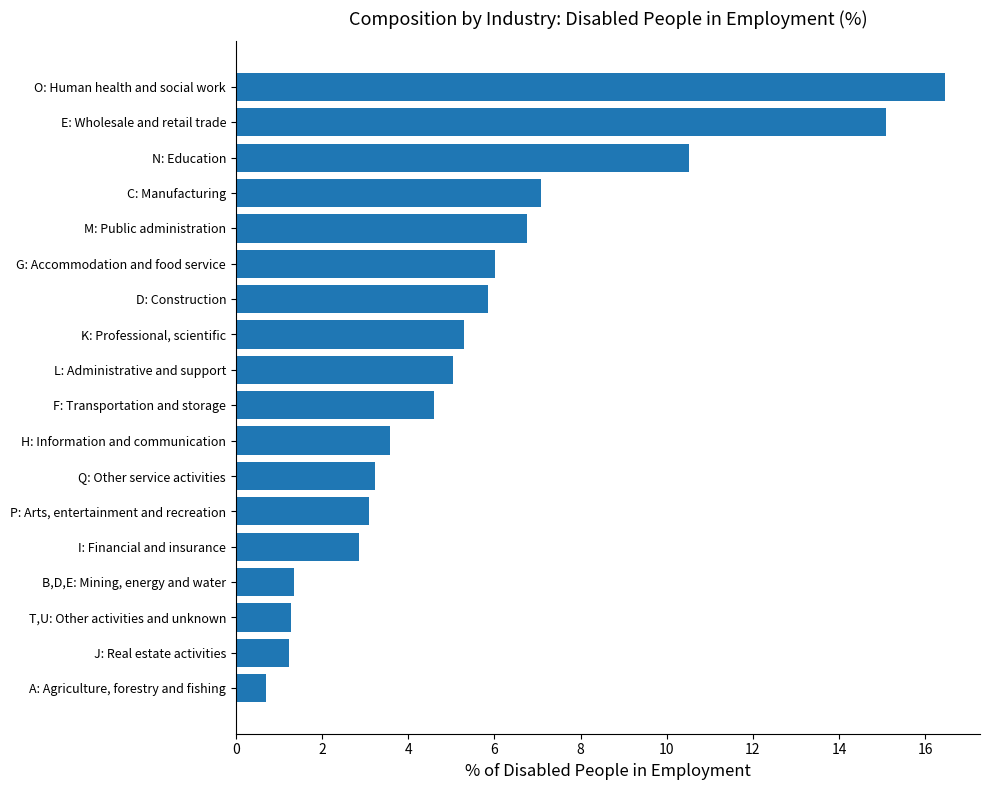

List the labels in order of value, smallest first.

A: Agriculture, forestry and fishing, J: Real estate activities, T,U: Other activities and unknown, B,D,E: Mining, energy and water, I: Financial and insurance, P: Arts, entertainment and recreation, Q: Other service activities, H: Information and communication, F: Transportation and storage, L: Administrative and support, K: Professional, scientific, D: Construction, G: Accommodation and food service, M: Public administration, C: Manufacturing, N: Education, E: Wholesale and retail trade, O: Human health and social work